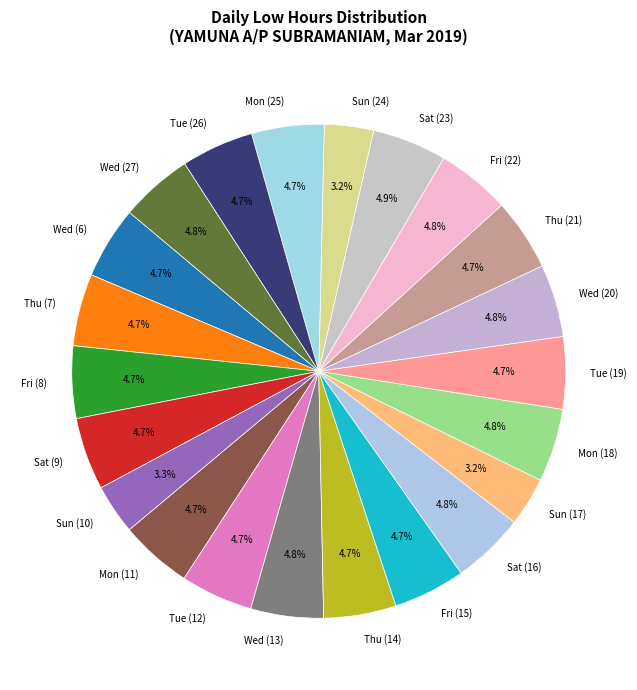

Approximately how many times larger is the value at Fri (8) compared to Sun (17)?

1.5